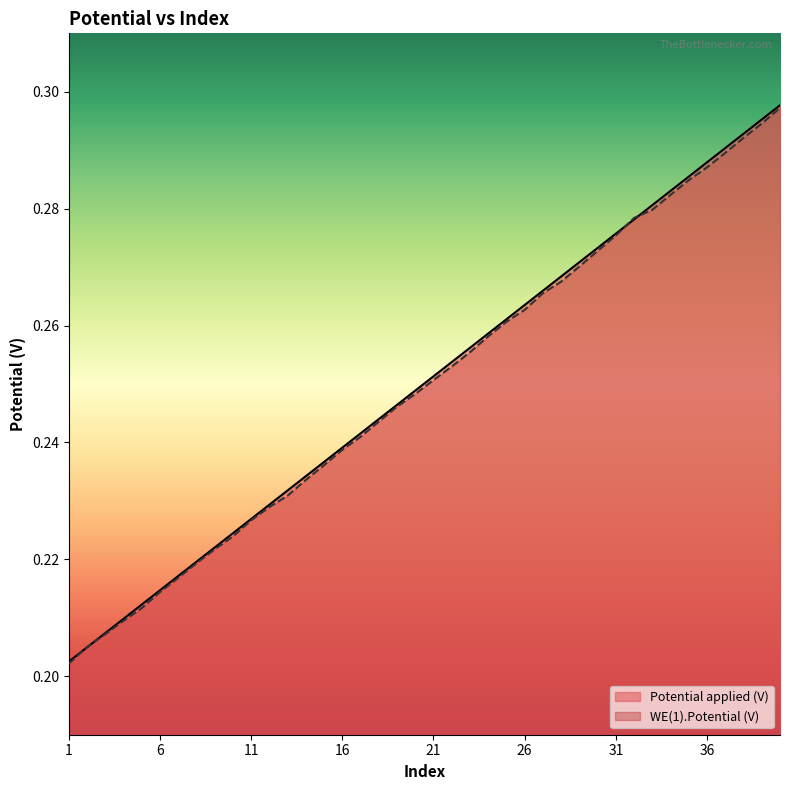

True or false: Potential applied (V) has a value of 0.2 at 19.

True